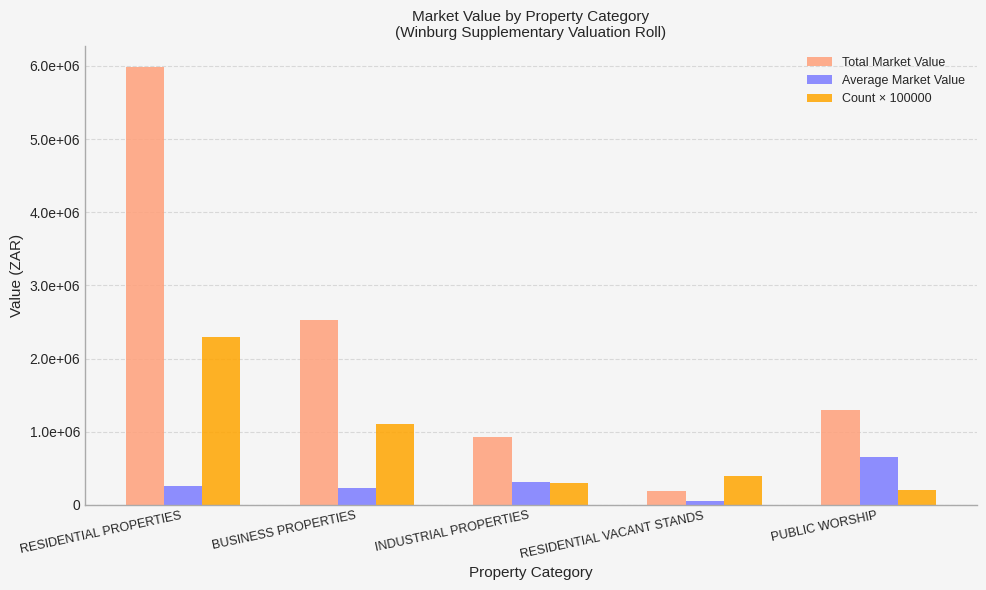

Are the bars grouped side by side (vs. stacked)?

Yes